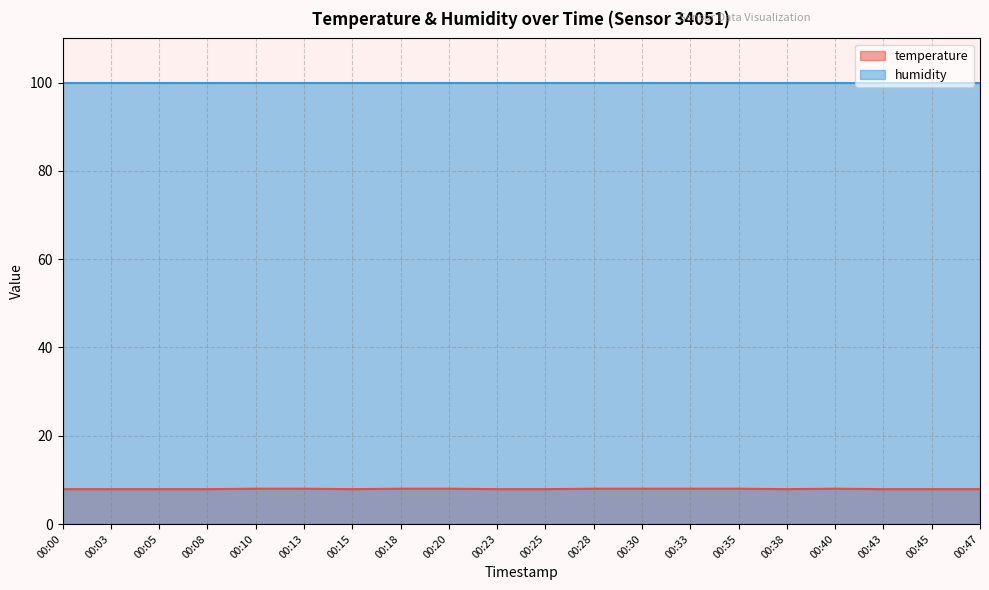

How many interior local valleys (lower than both neighbors) does the data have?

2